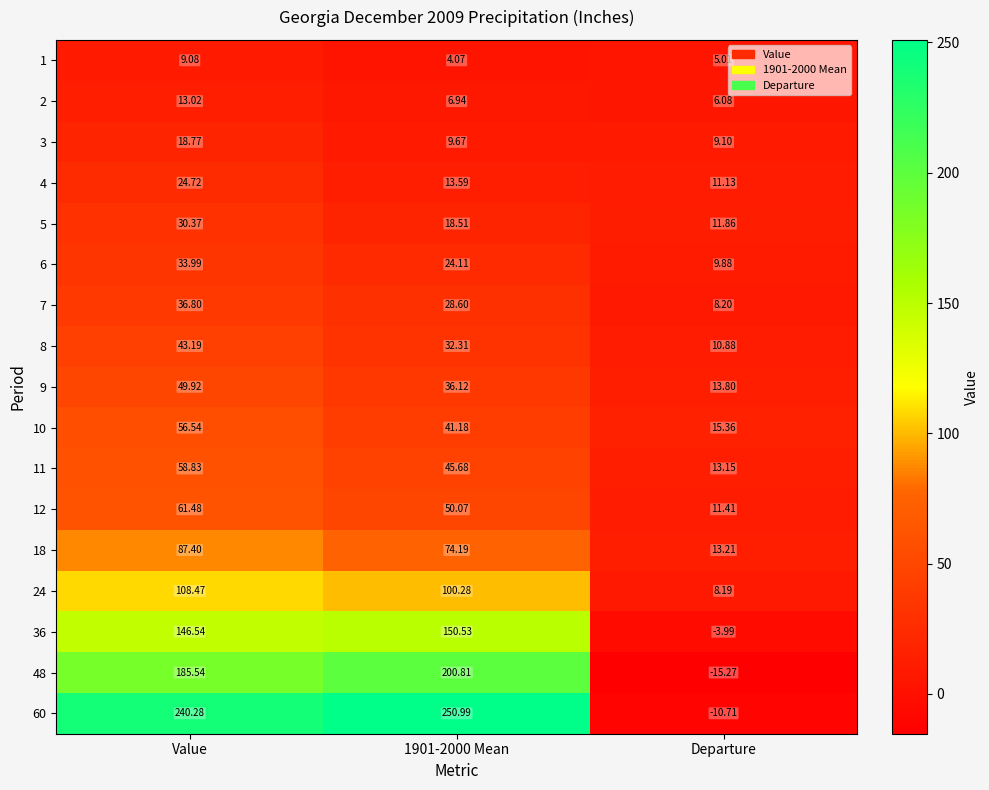

At which category does the chart reach its minimum across all series?

Departure